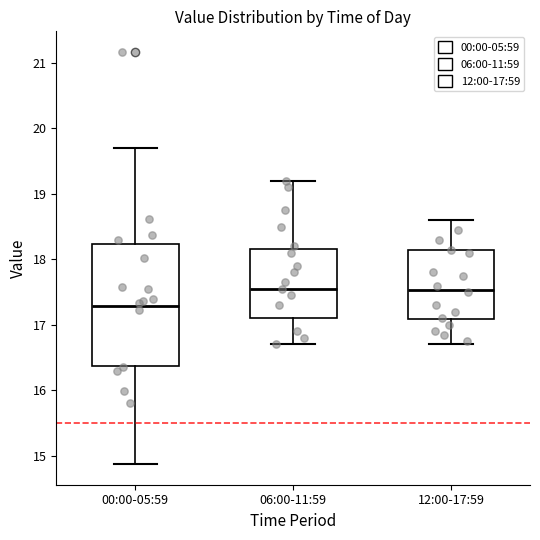

Where does the median line of the box for 00:00-05:59 sit on the y-axis? The values are not printed on the chart, so give them approximately, as read against the axis.

17.3